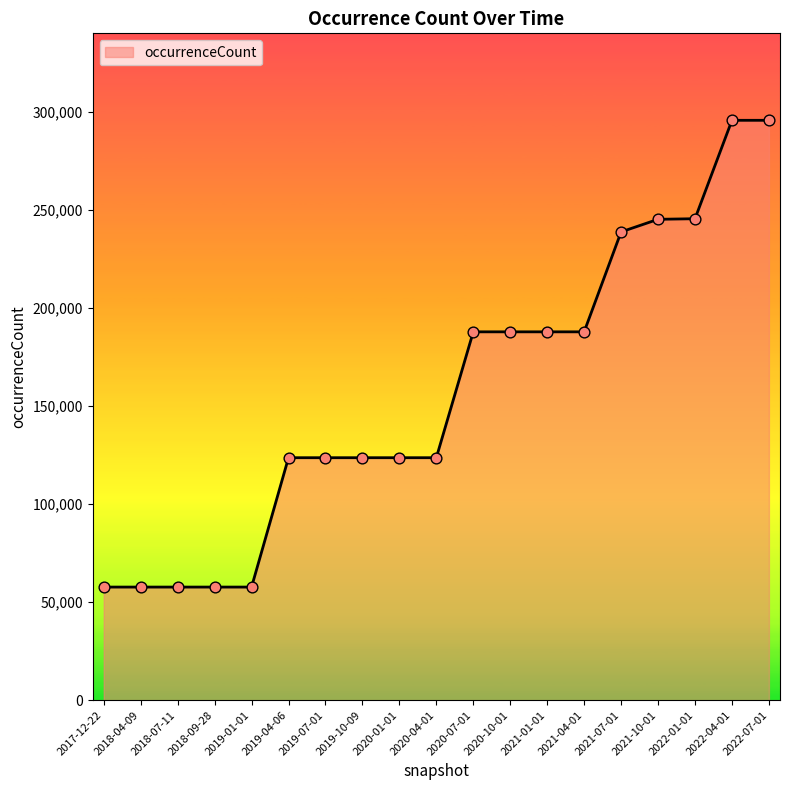

What is the ratio of the value at 2018-09-28 to the value at 2019-04-06?

0.5